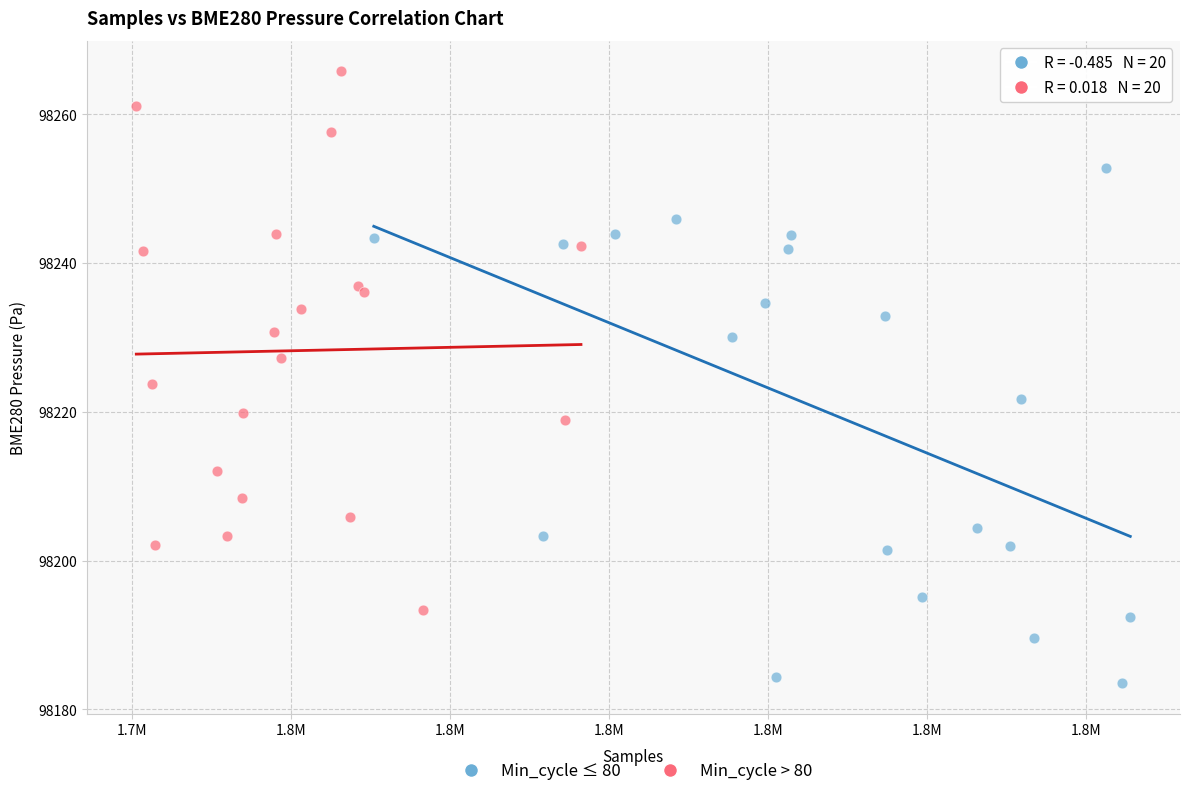

What are all the series names shown in the legend?

Min_cycle ≤ 80, Min_cycle > 80